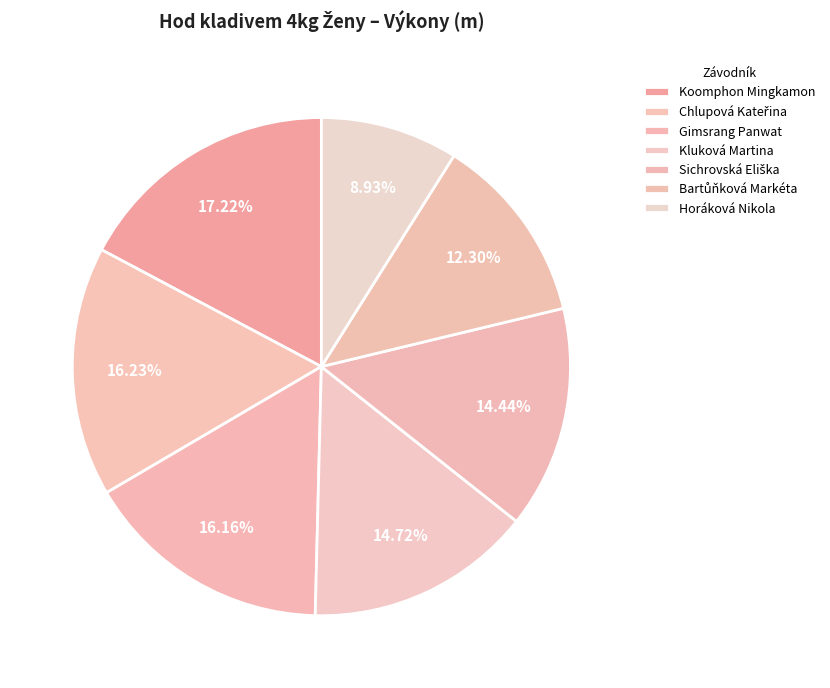

Count the number of slices in the pie.

7